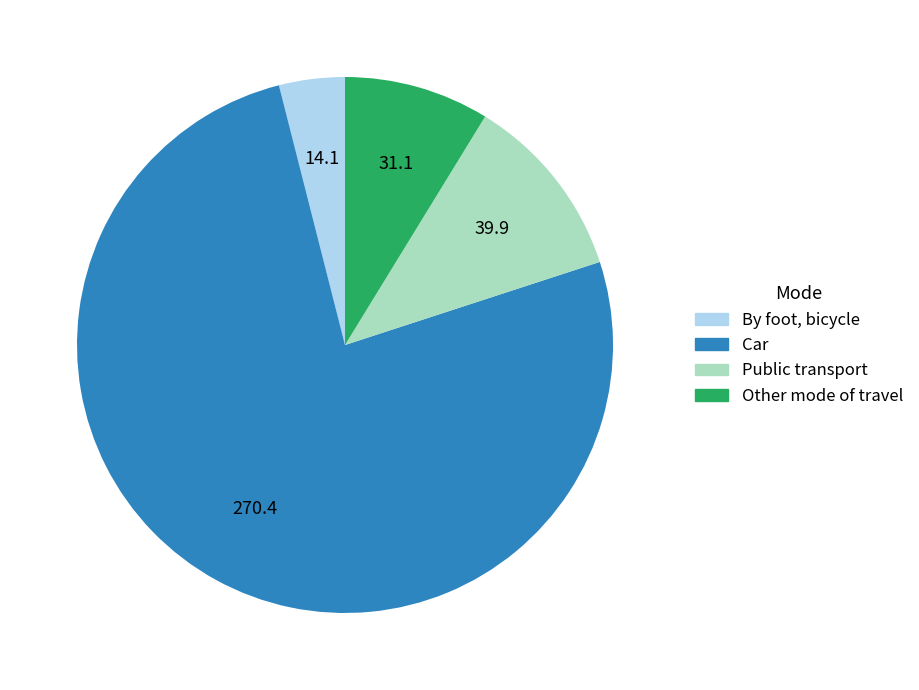

Which has a higher value, Car or Other mode of travel?

Car